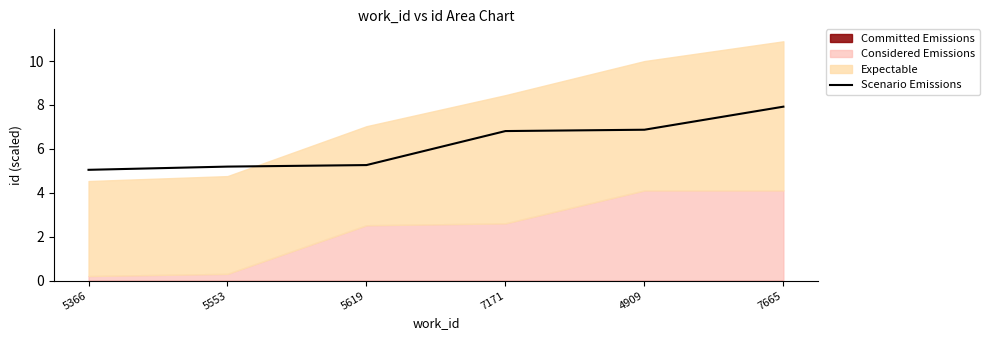

List the labels in order of value, smallest first.

5366, 5553, 5619, 7171, 4909, 7665